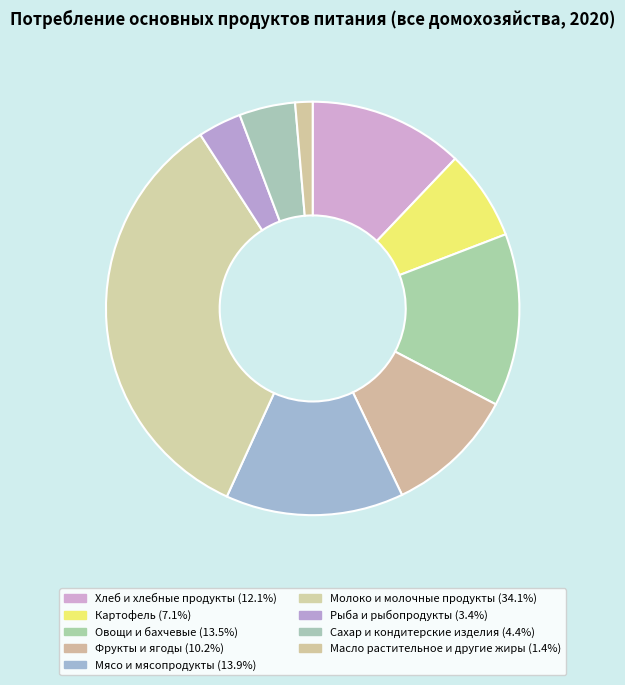

To the nearest percent, what portion does Хлеб и хлебные продукты represent?

12%